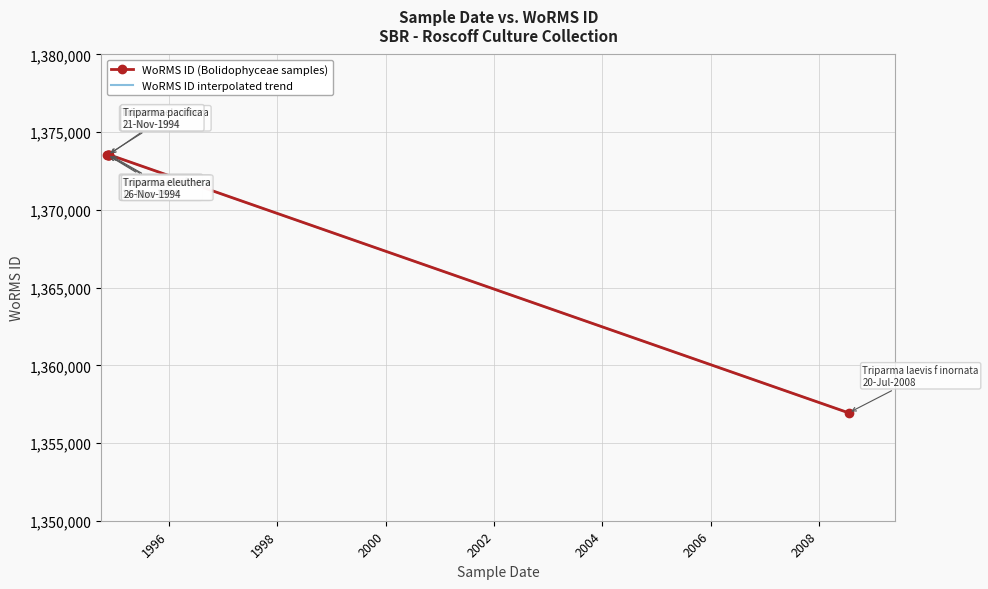

What is the minimum value for WoRMS ID (Bolidophyceae samples)?

1356943